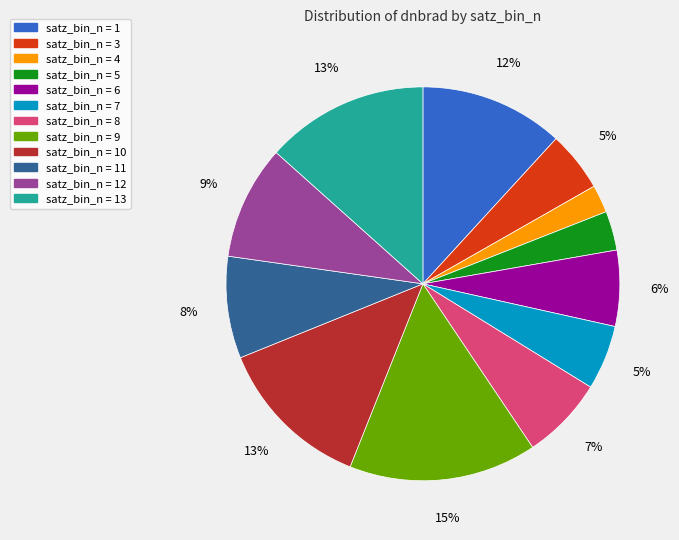

Is there a majority slice in this chart?

No